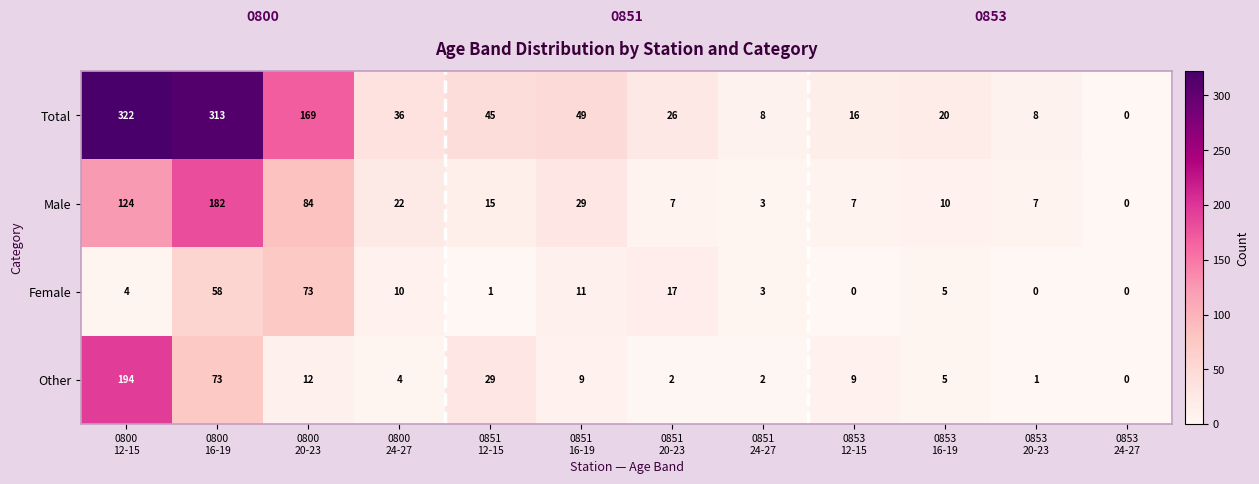

Rank the series by their average value, from lowest to highest.

Female, Other, Male, Total